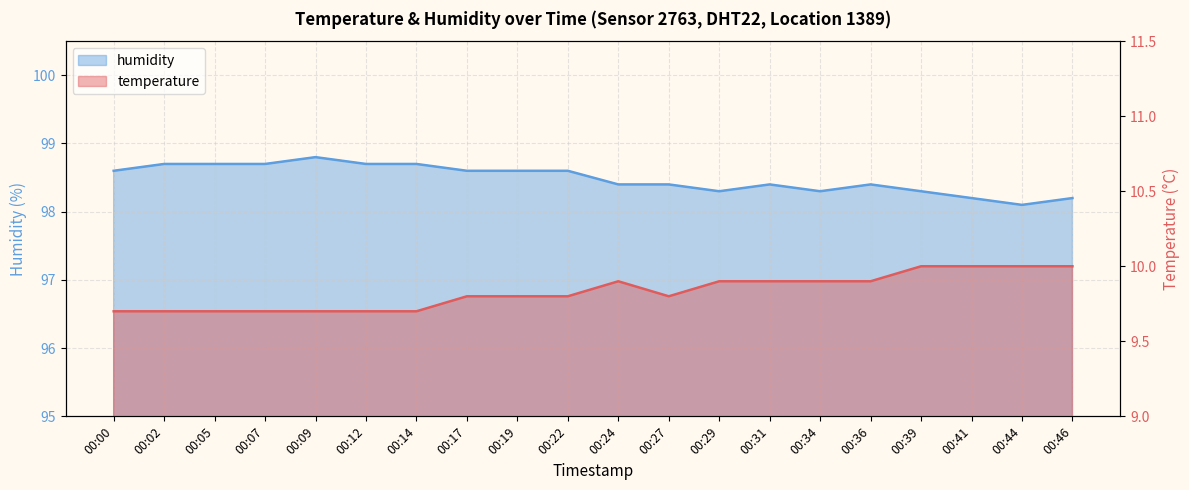

What is the difference between the humidity values at 00:39 and 00:14?

0.4